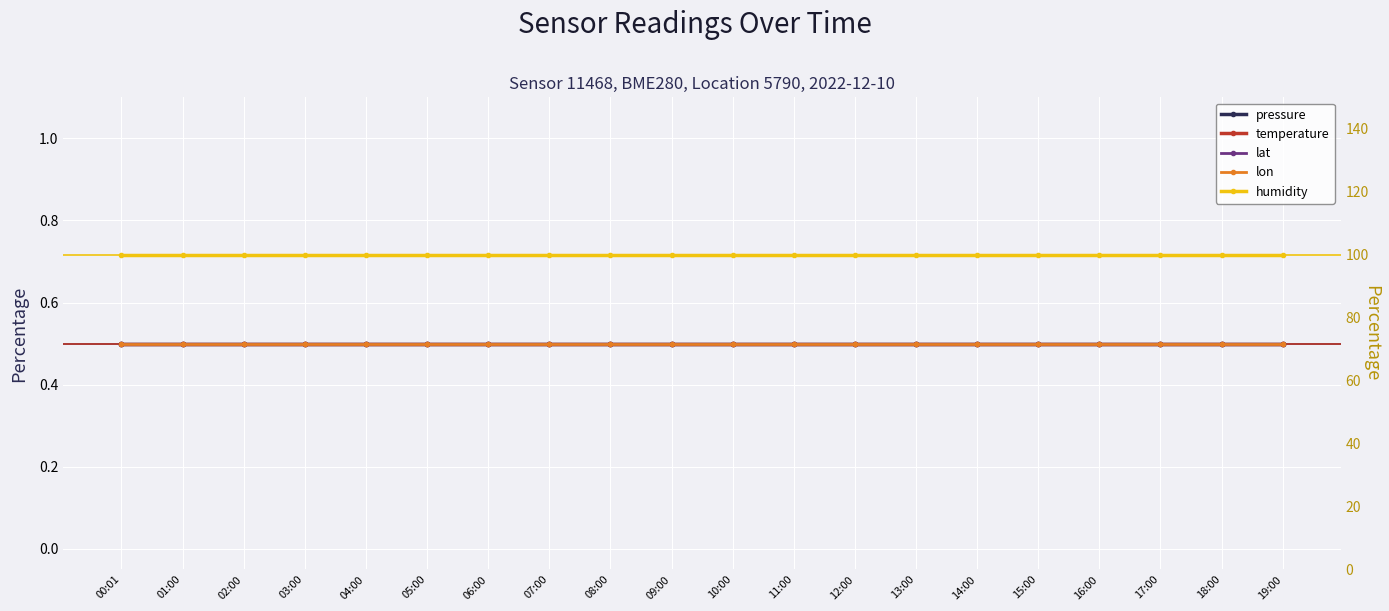

True or false: lat and temperature cross at least once.

False